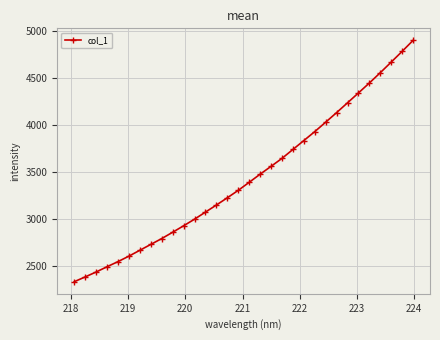

What is the difference between the second highest and minimum values?

2442.7